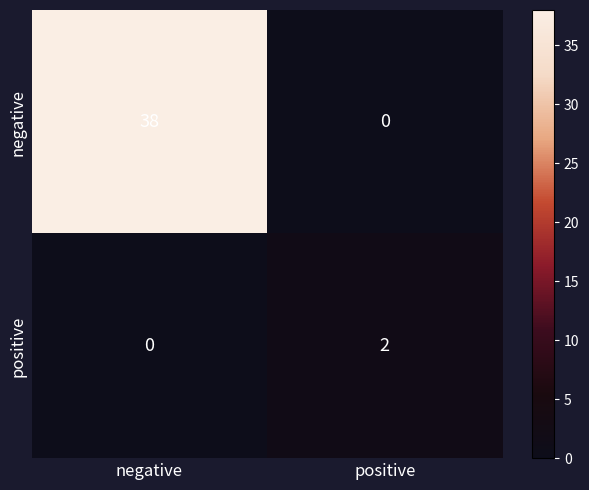

What is the difference between the negative values at positive and negative?

38